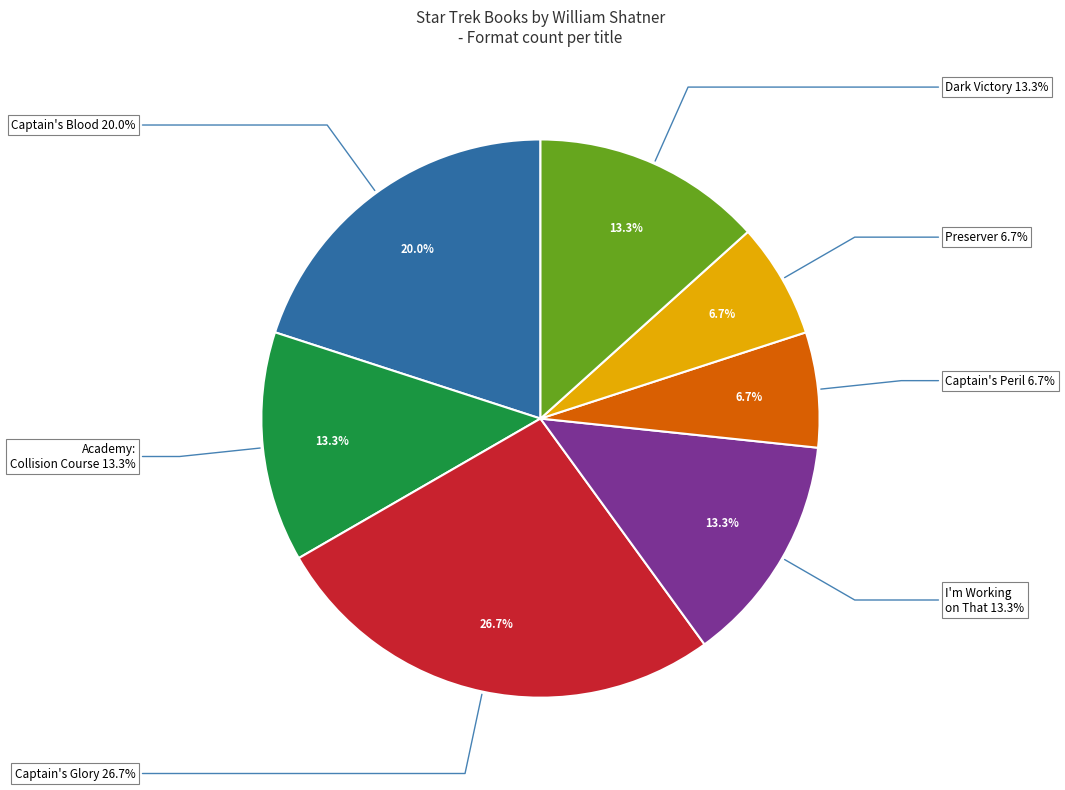

What is the change in value from Captain's Glory to Dark Victory (Audio)?

-2